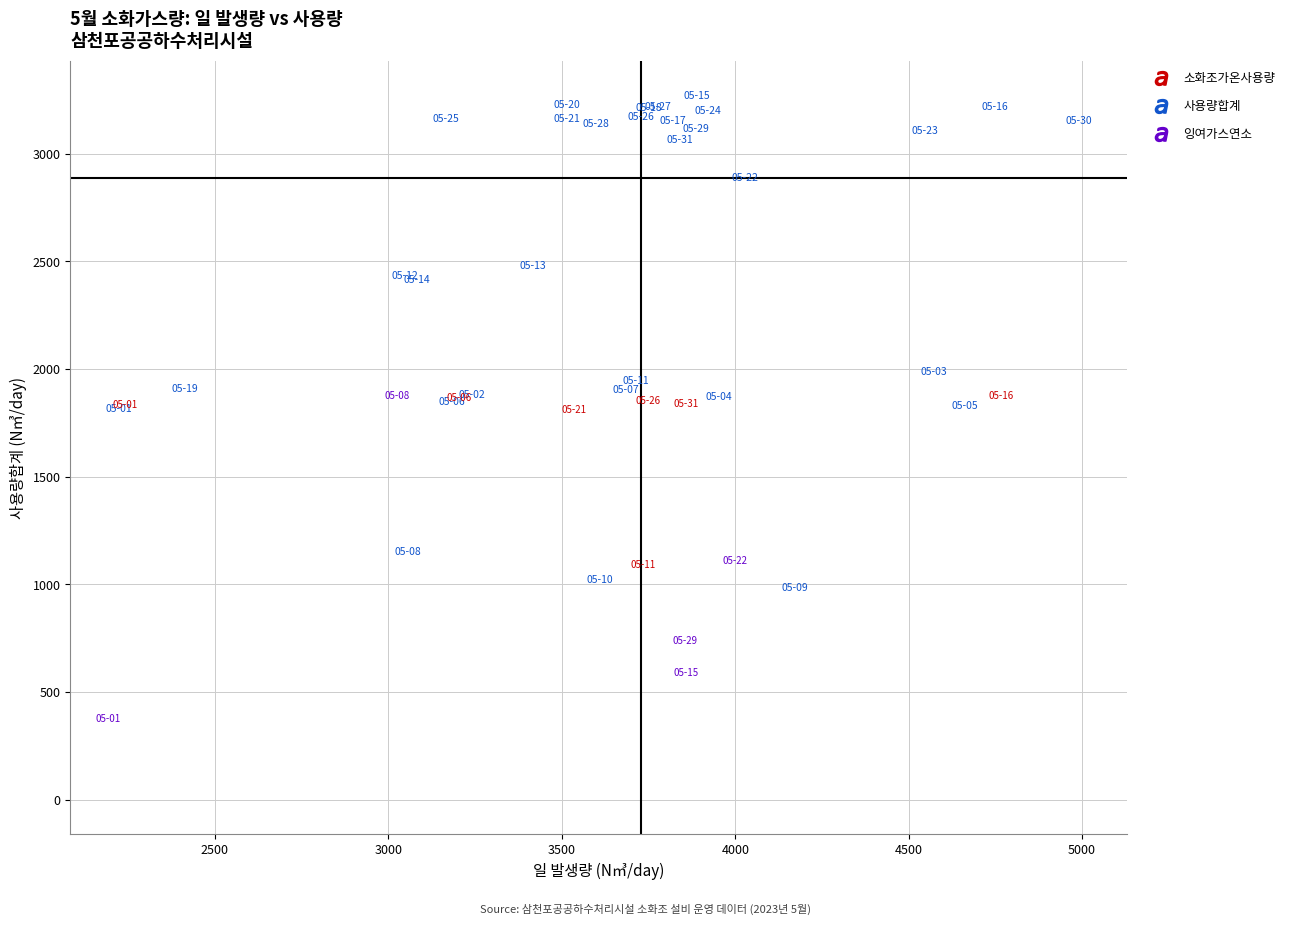

Which series has the largest Y range (max minus min)?

잉여가스연소